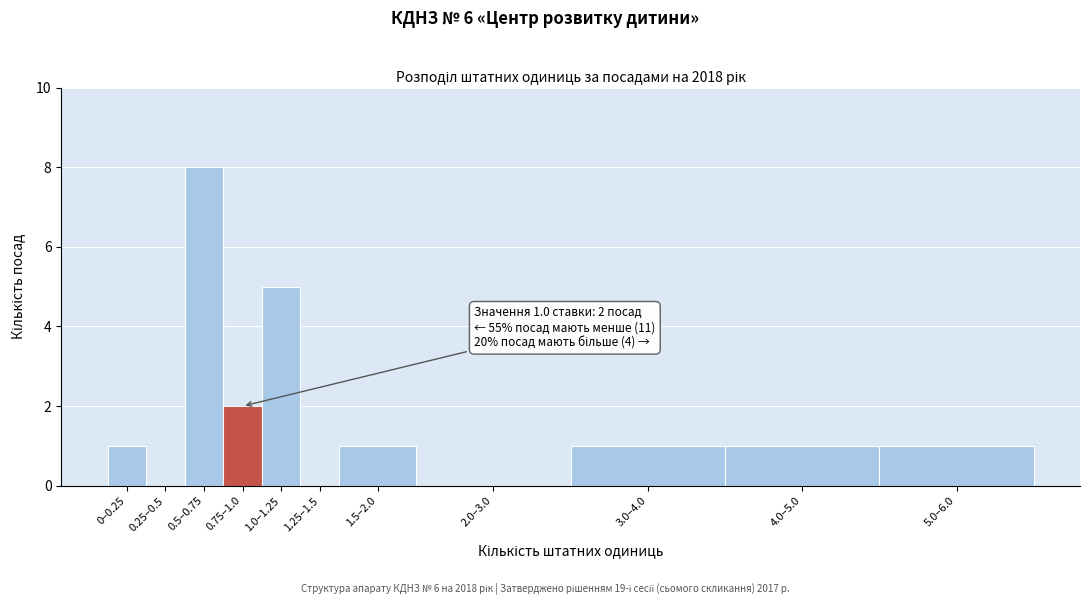

Reading right to left, extract all data points from this chart.

5.0–6.0=1	4.0–5.0=1	3.0–4.0=1	2.0–3.0=0	1.5–2.0=1	1.25–1.5=0	1.0–1.25=5	0.75–1.0=2	0.5–0.75=8	0.25–0.5=0	0–0.25=1